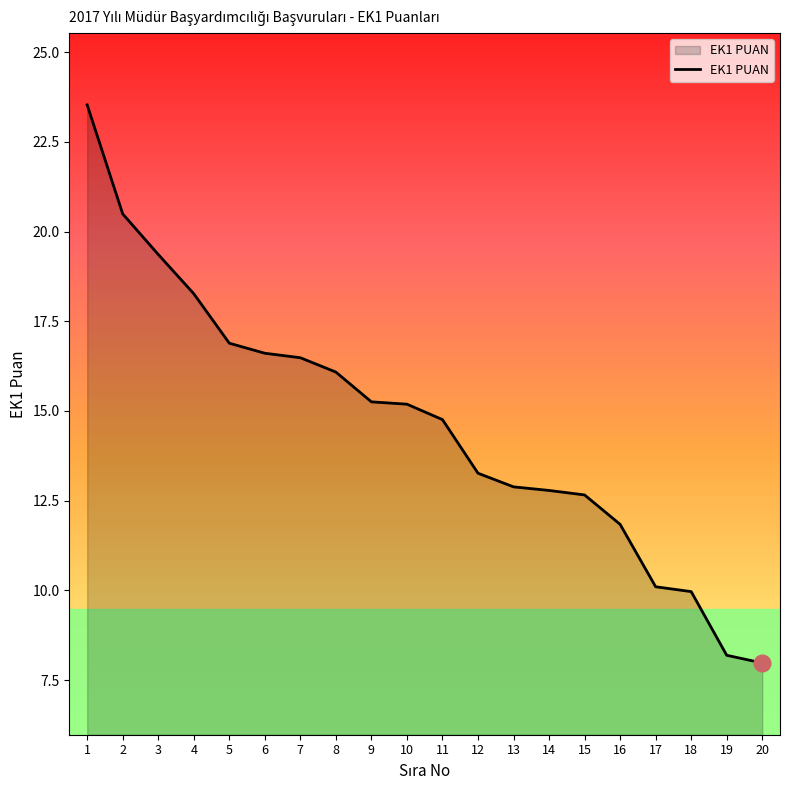

The value at 18 is 10.0. True or false?

True